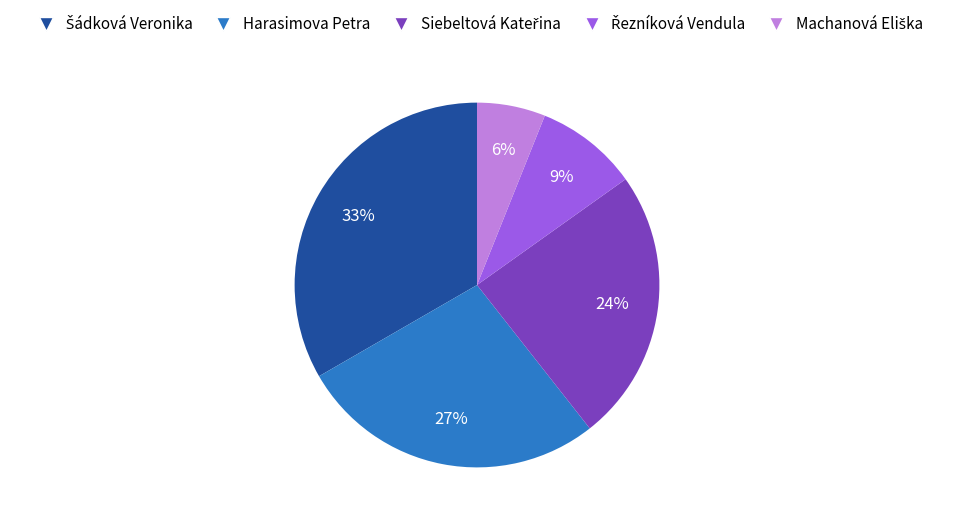

To the nearest percent, what is the difference between the largest and smallest slice percentages?

27%